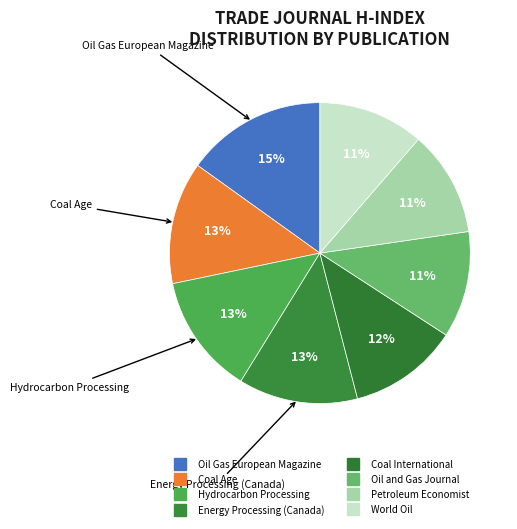

Count the number of slices in the pie.

8